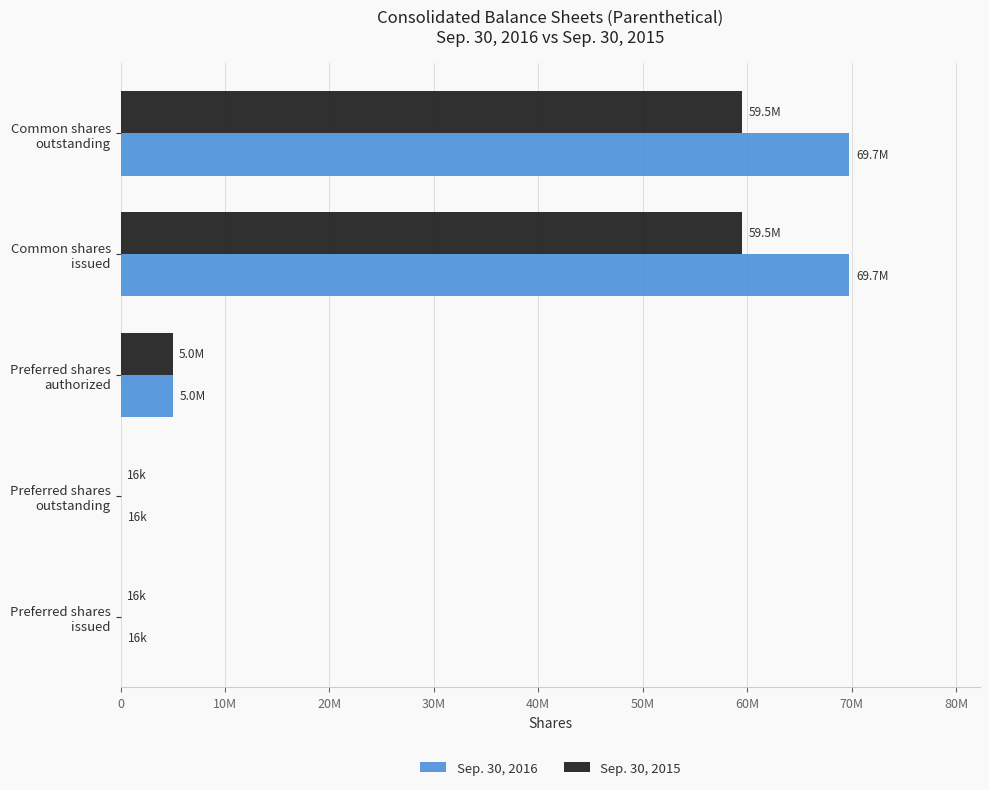

What are all the series names shown in the legend?

Sep. 30, 2016, Sep. 30, 2015